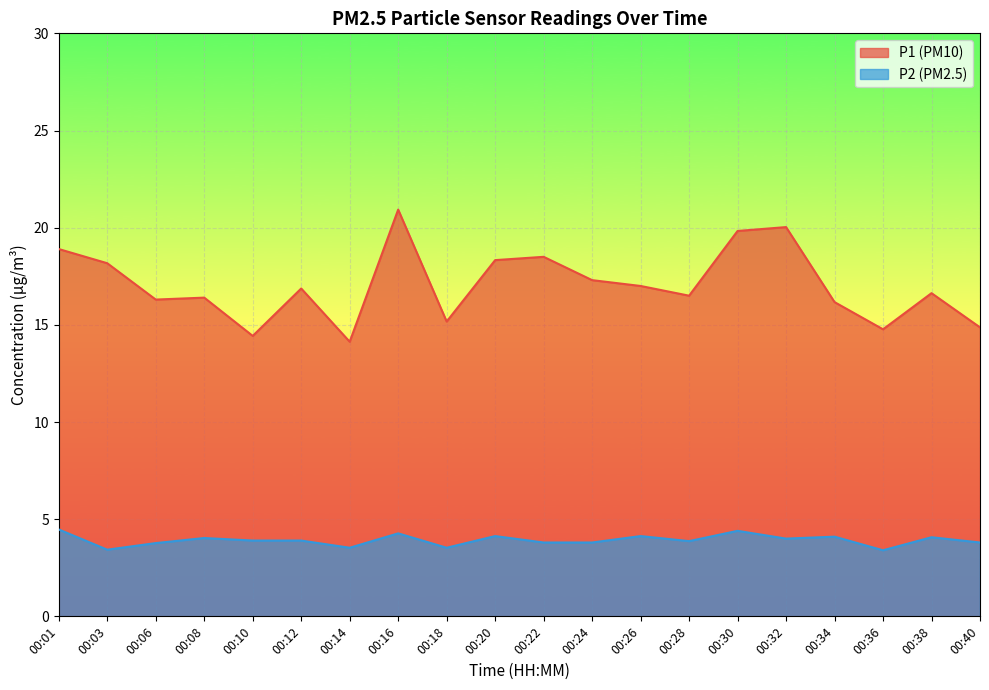

How many lines are shown in the chart?

2